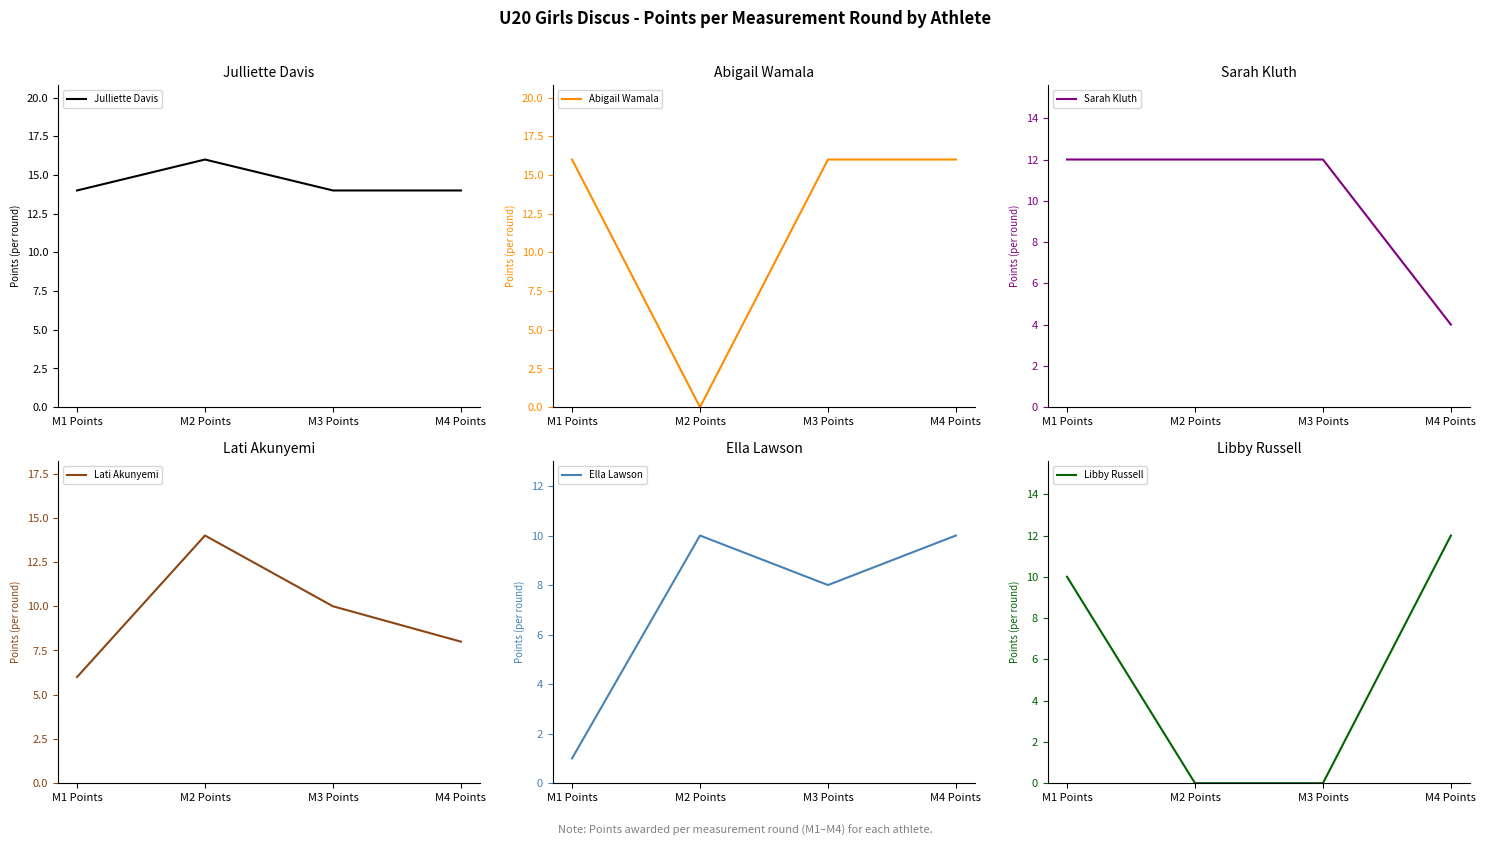

How many values in the Sarah Kluth series are below 12?

1